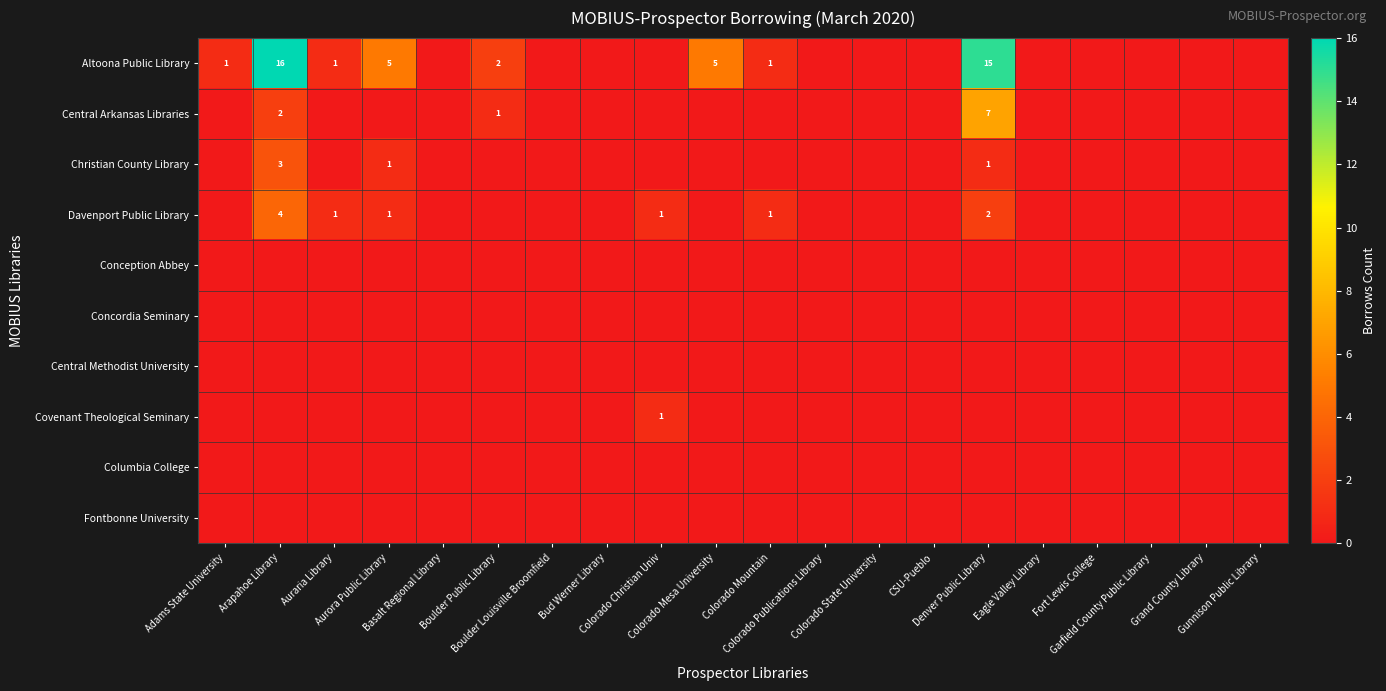

At Garfield County Public Library, list the series in order from smallest to largest.

Altoona Public Library, Central Arkansas Libraries, Christian County Library, Davenport Public Library, Conception Abbey, Concordia Seminary, Central Methodist University, Covenant Theological Seminary, Columbia College, Fontbonne University